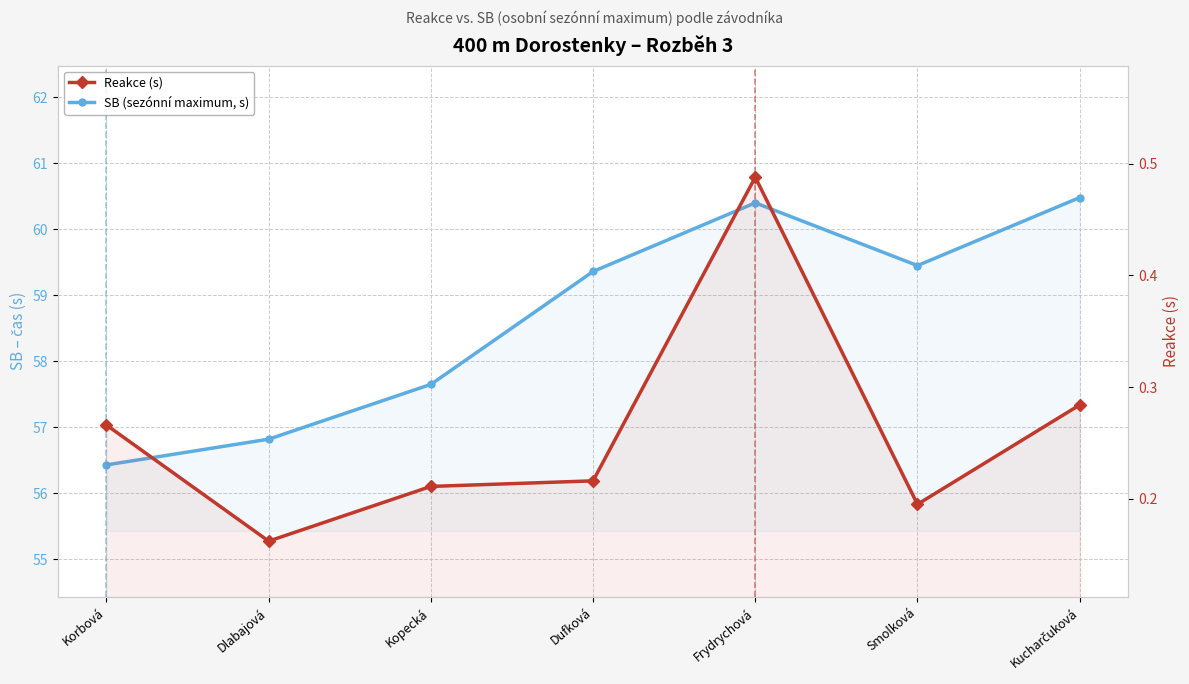

True or false: Reakce (s) and SB (sezónní maximum, s) intersect in this chart.

False